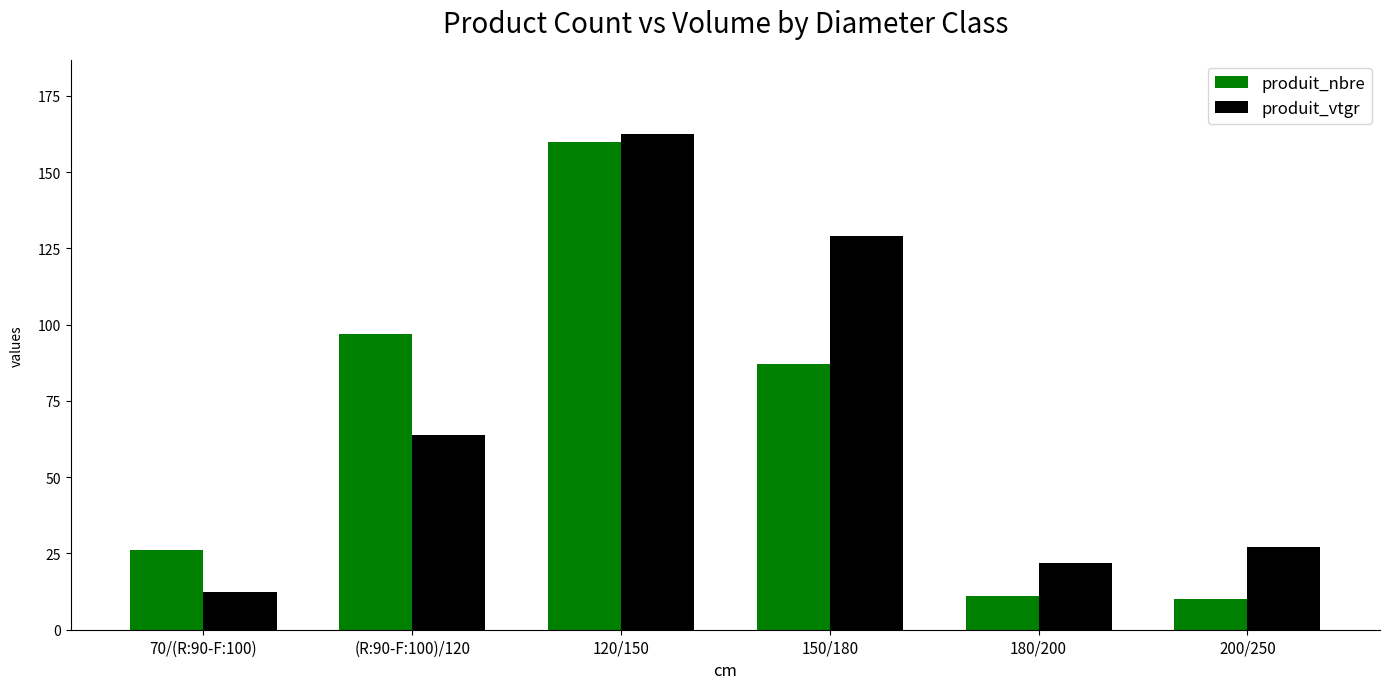

What are all the series names shown in the legend?

produit_nbre, produit_vtgr